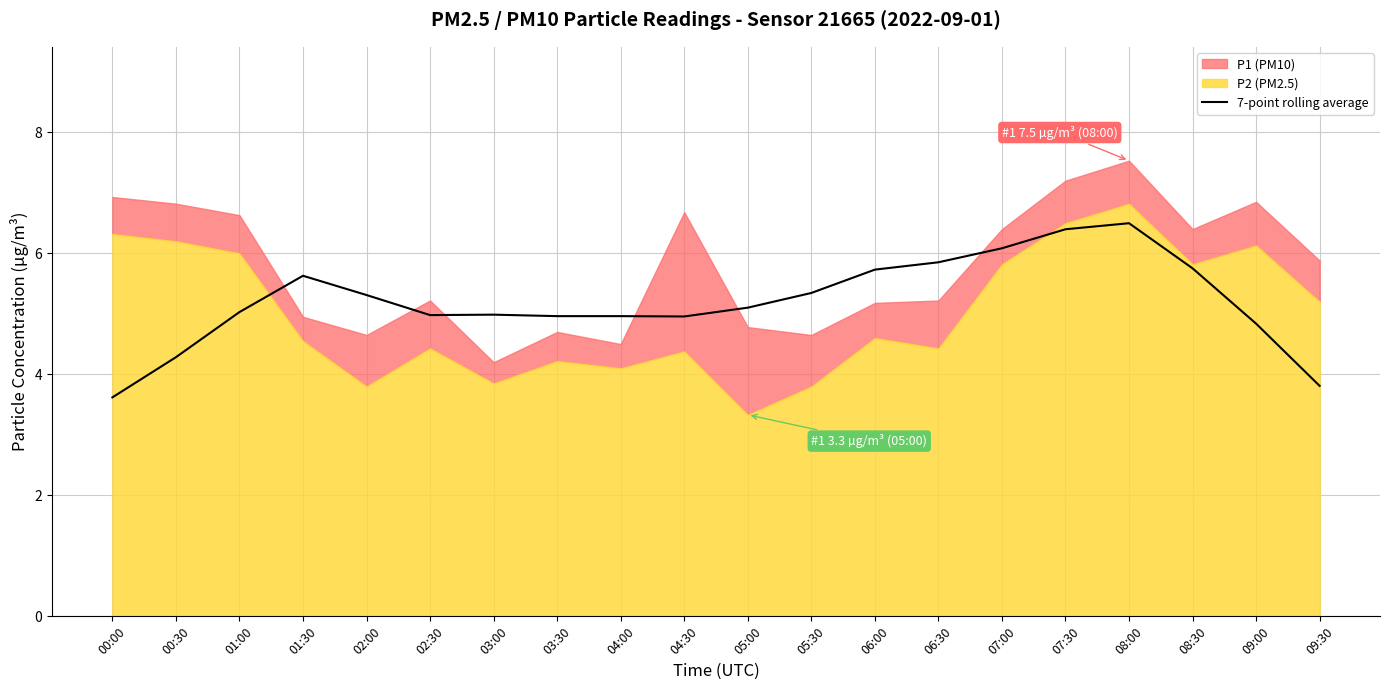

True or false: 7-point rolling average has a value of 2.6 at 01:00.

False